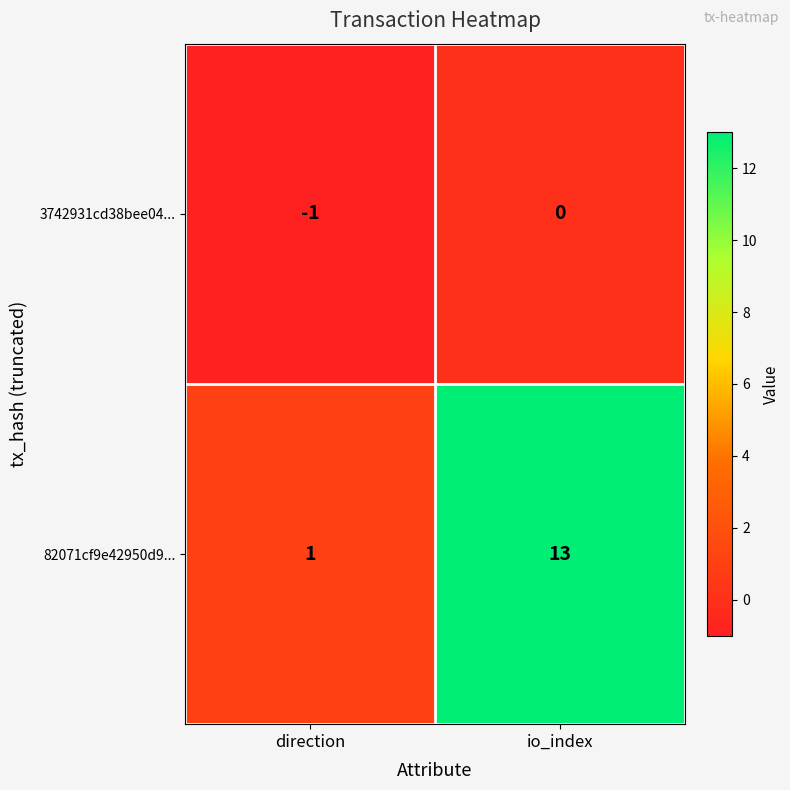

True or false: 3742931cd38bee04... has a value of 0 at direction.

False